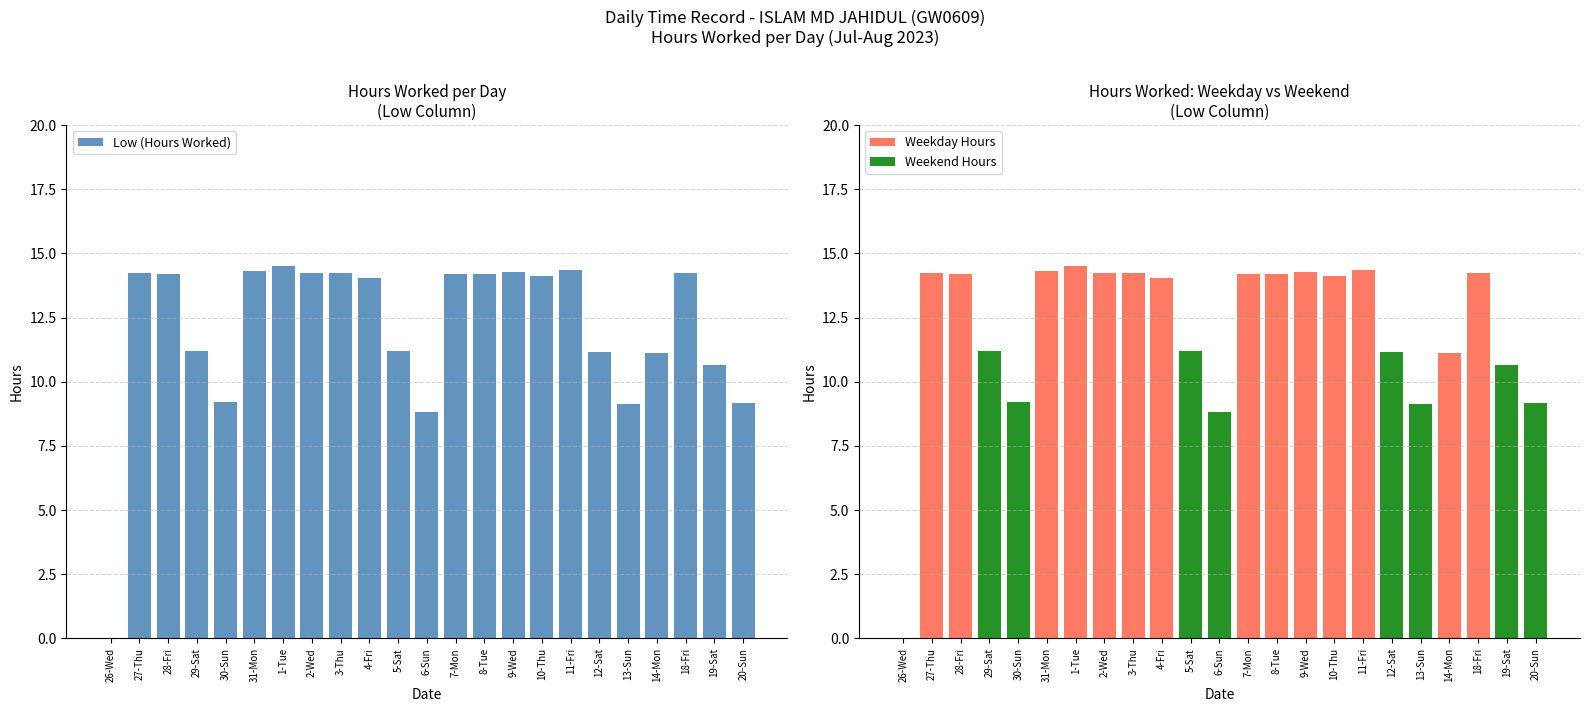

At 26-Wed, list the series in order from largest to smallest.

Low (Hours Worked), Weekday Hours, Weekend Hours